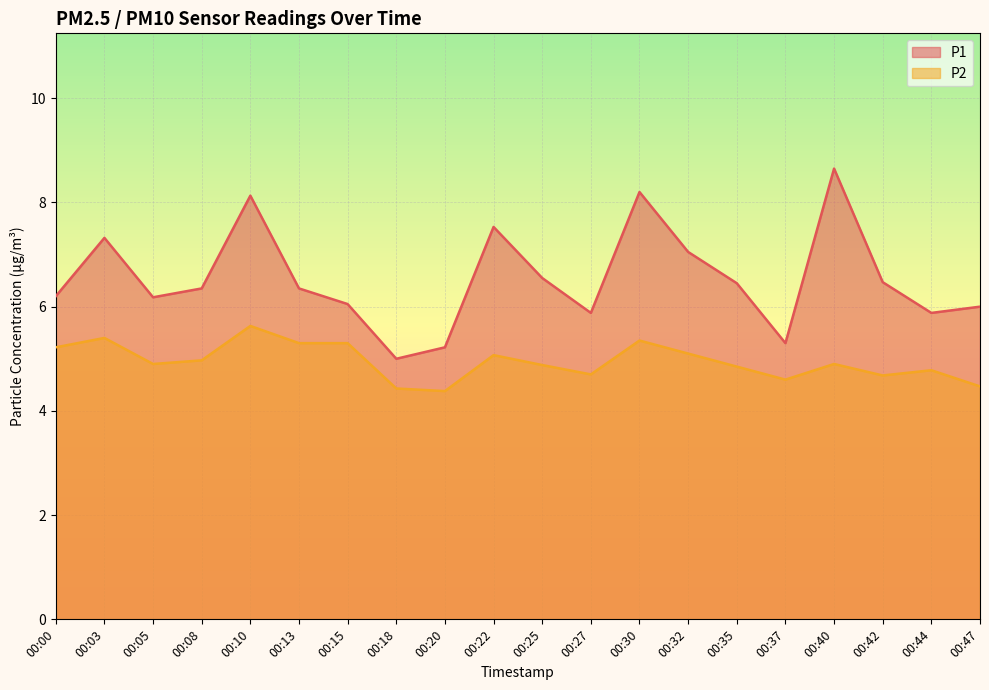

What is the greatest value displayed?

8.7